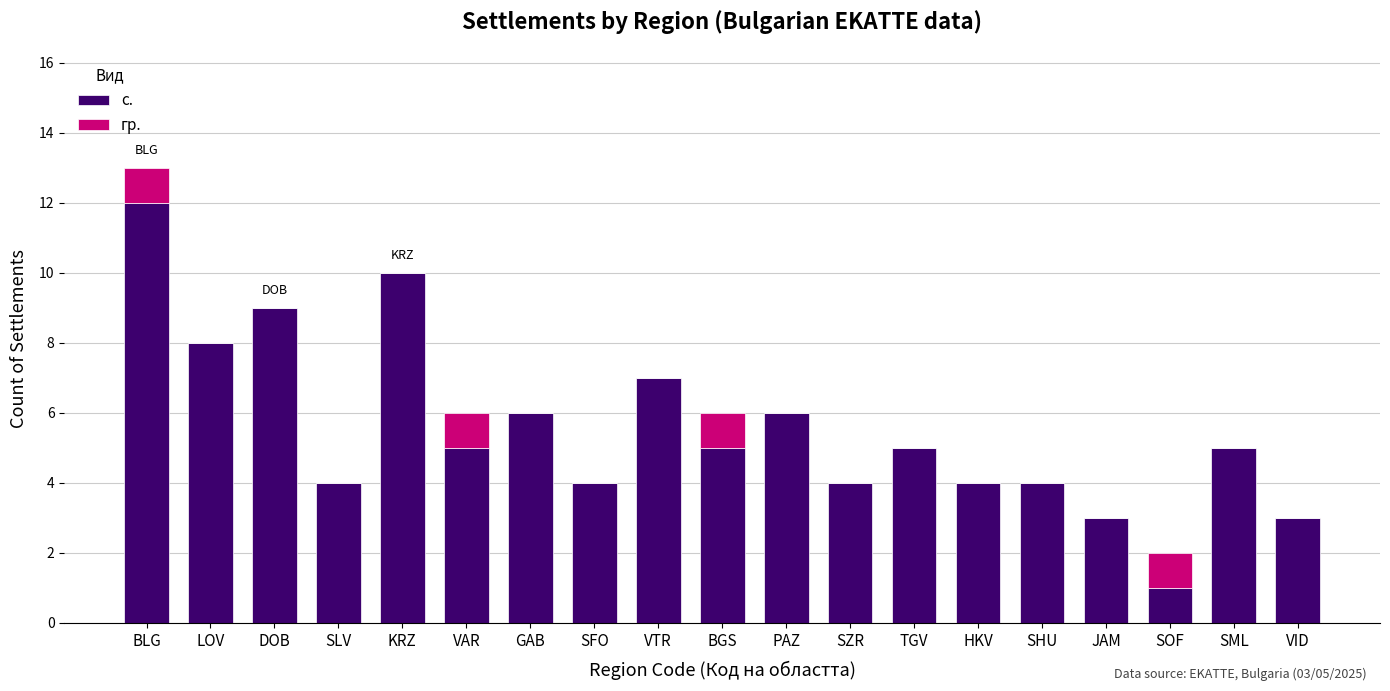

At which category is the sum across all series the highest?

BLG